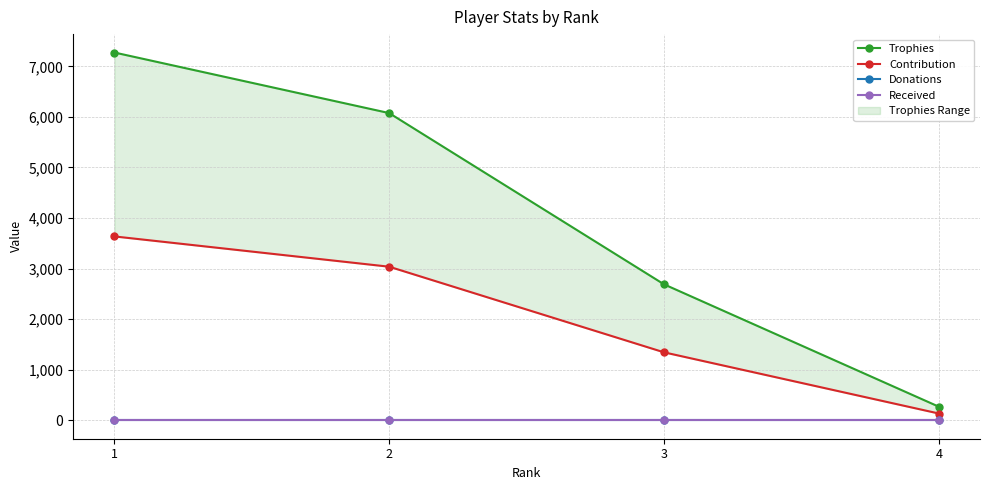

What is the difference between the highest and lowest values at 2?

6076